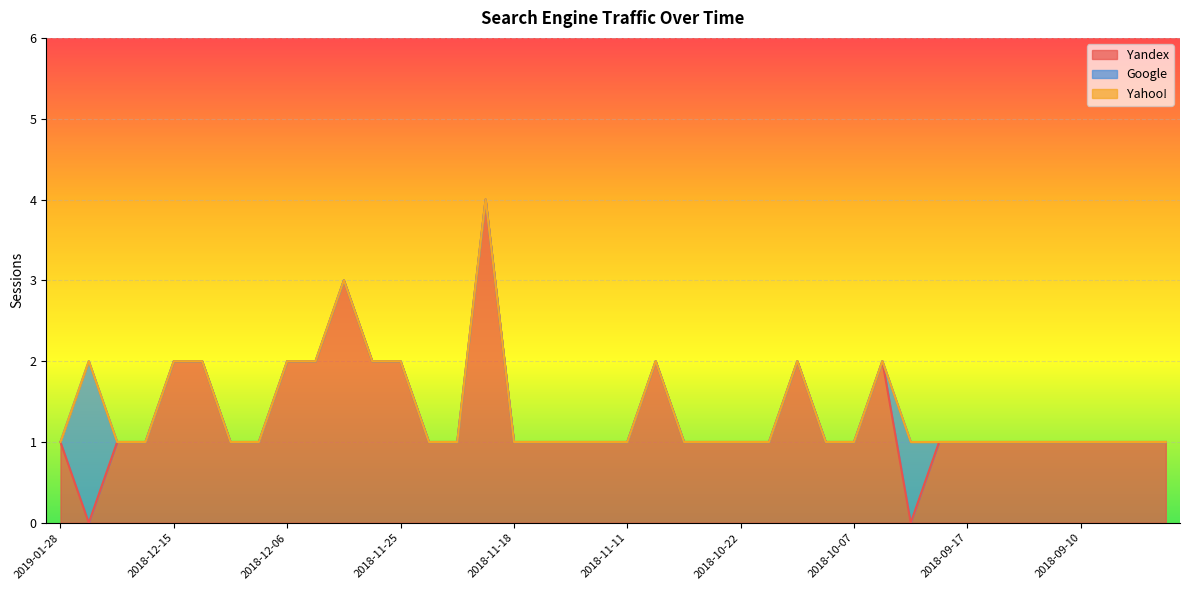

Rank the categories by Yandex value from lowest to highest.

2019-01-12, 2018-10-03, 2019-01-28, 2018-12-24, 2018-12-20, 2018-12-08, 2018-12-07, 2018-11-24, 2018-11-22, 2018-11-18, 2018-11-17, 2018-11-16, 2018-11-14, 2018-11-11, 2018-11-06, 2018-11-02, 2018-10-22, 2018-10-13, 2018-10-10, 2018-10-07, 2018-09-27, 2018-09-17, 2018-09-16, 2018-09-14, 2018-09-12, 2018-09-10, 2018-09-08, 2018-09-07, 2018-09-06, 2018-12-15, 2018-12-12, 2018-12-06, 2018-12-02, 2018-11-26, 2018-11-25, 2018-11-09, 2018-10-11, 2018-10-06, 2018-11-29, 2018-11-19